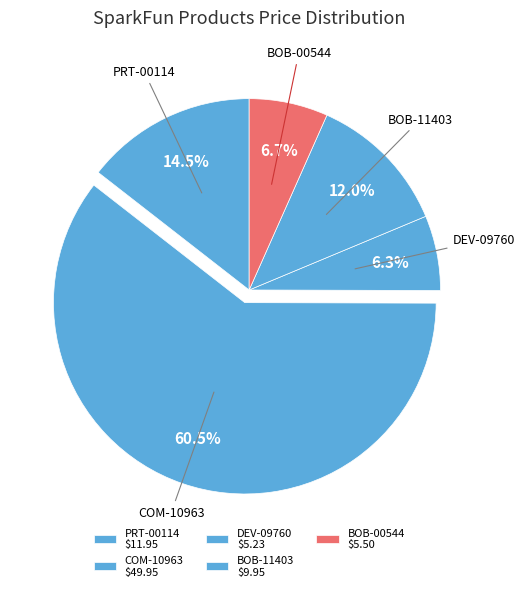

Count the number of slices in the pie.

5